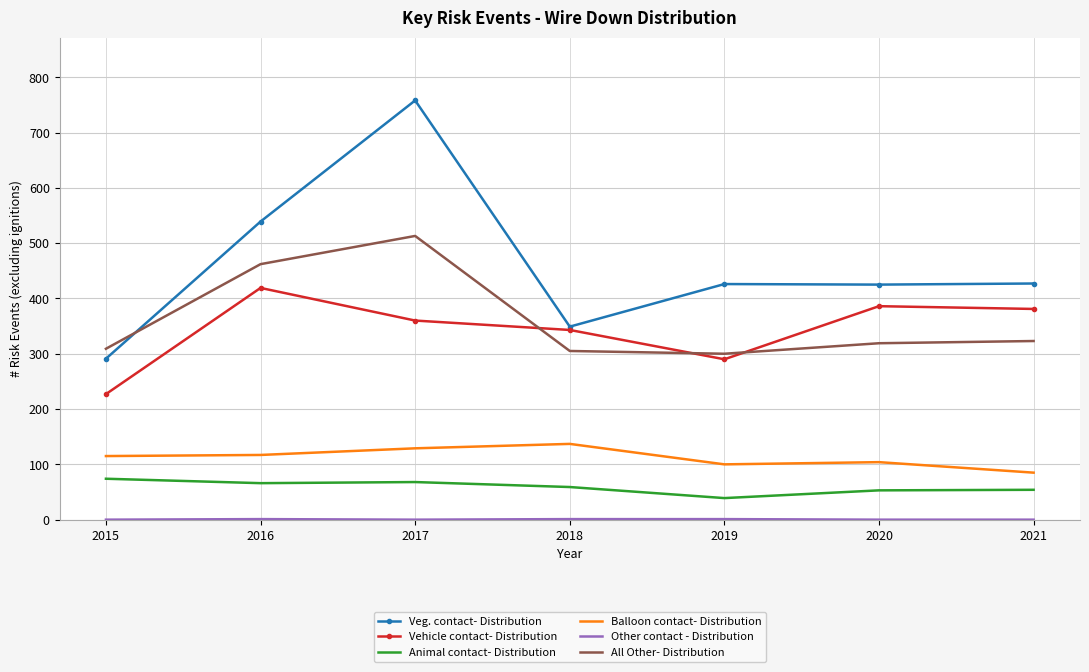

Where is the first local maximum for All Other- Distribution?

2017